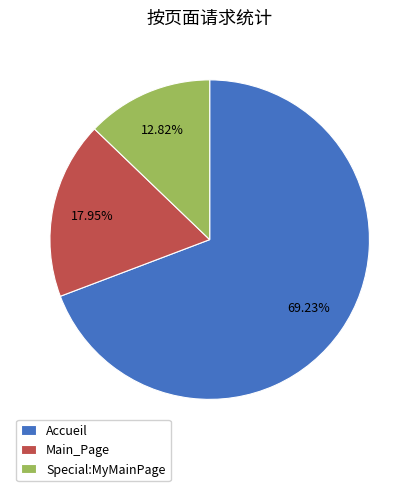

Between Accueil and Special:MyMainPage, which is larger?

Accueil